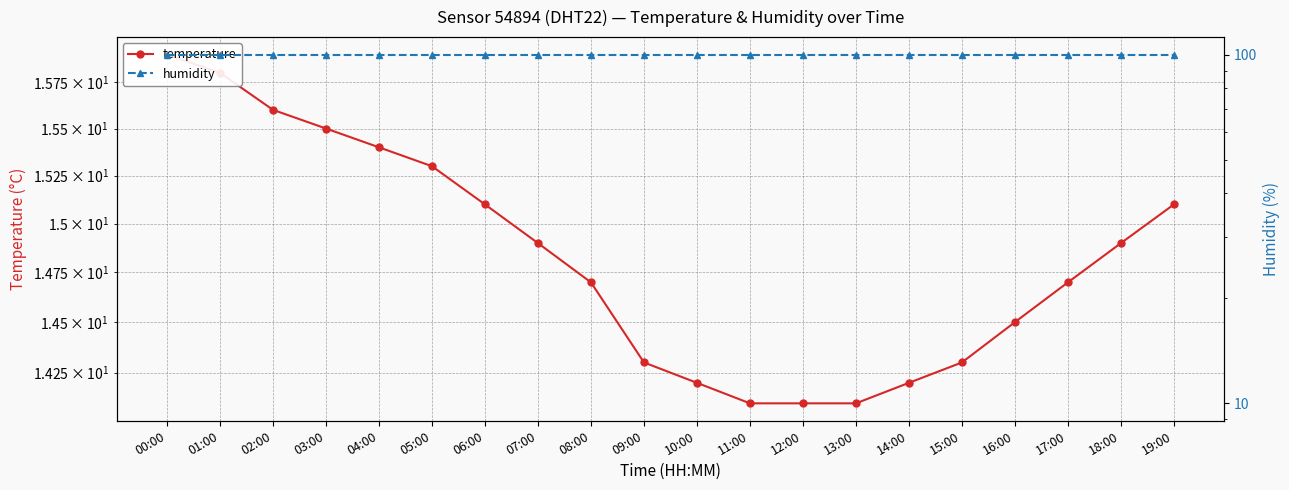

Reading left to right, extract all data points from this chart.

temperature: 15.9	15.8	15.6	15.5	15.4	15.3	15.1	14.9	14.7	14.3	14.2	14.1	14.1	14.1	14.2	14.3	14.5	14.7	14.9	15.1
humidity: 99.9	99.9	99.9	99.9	99.9	99.9	99.9	99.9	99.9	99.9	99.9	99.9	99.9	99.9	99.9	99.9	99.9	99.9	99.9	99.9